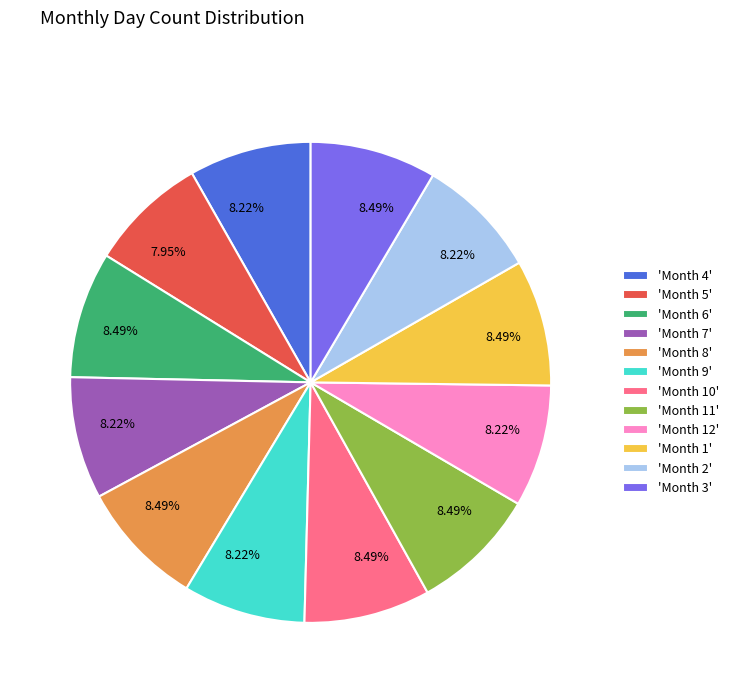

Does 'Month 4' account for over 50% of the chart?

No